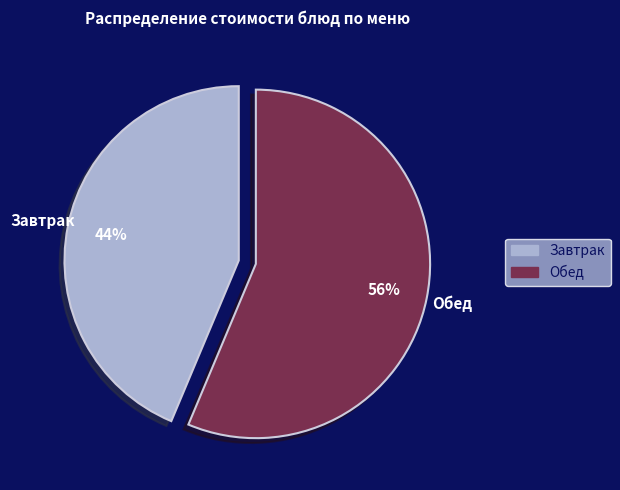

Does any single category account for the majority?

Yes